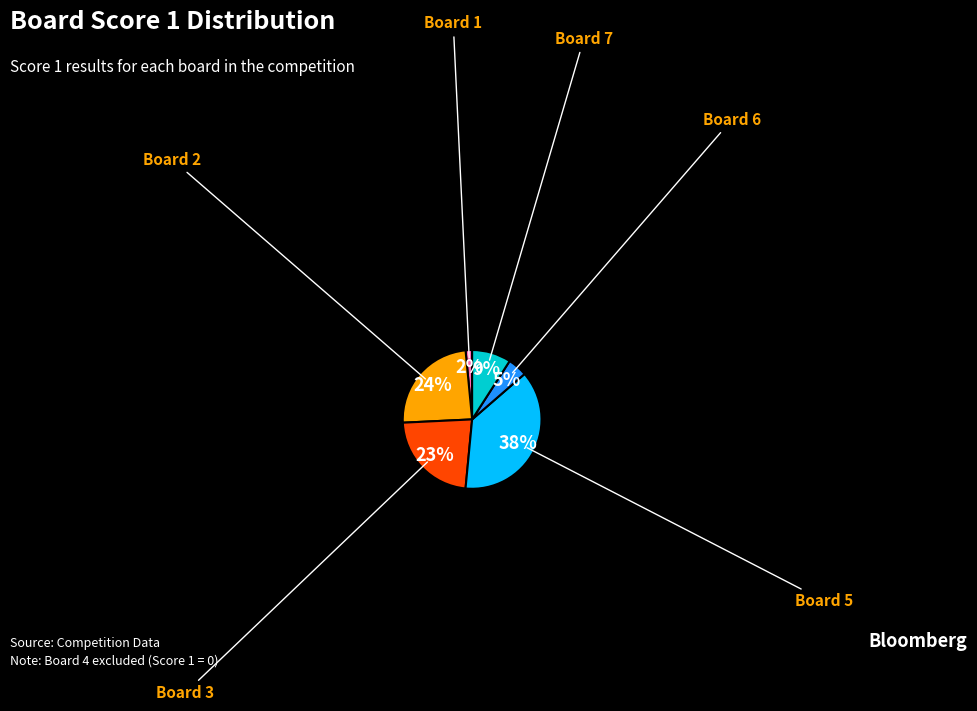

To the nearest percent, what is the average slice percentage?

17%